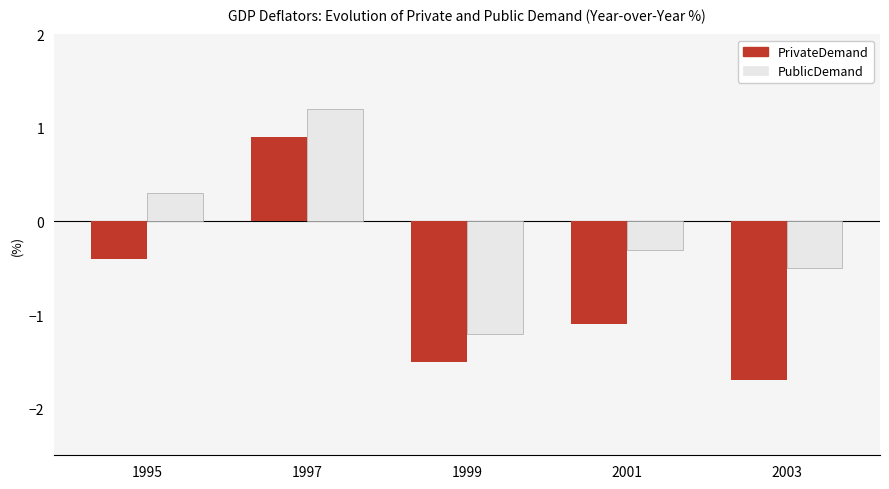

What is the value of the PrivateDemand bar at the 2nd from the left?

0.9